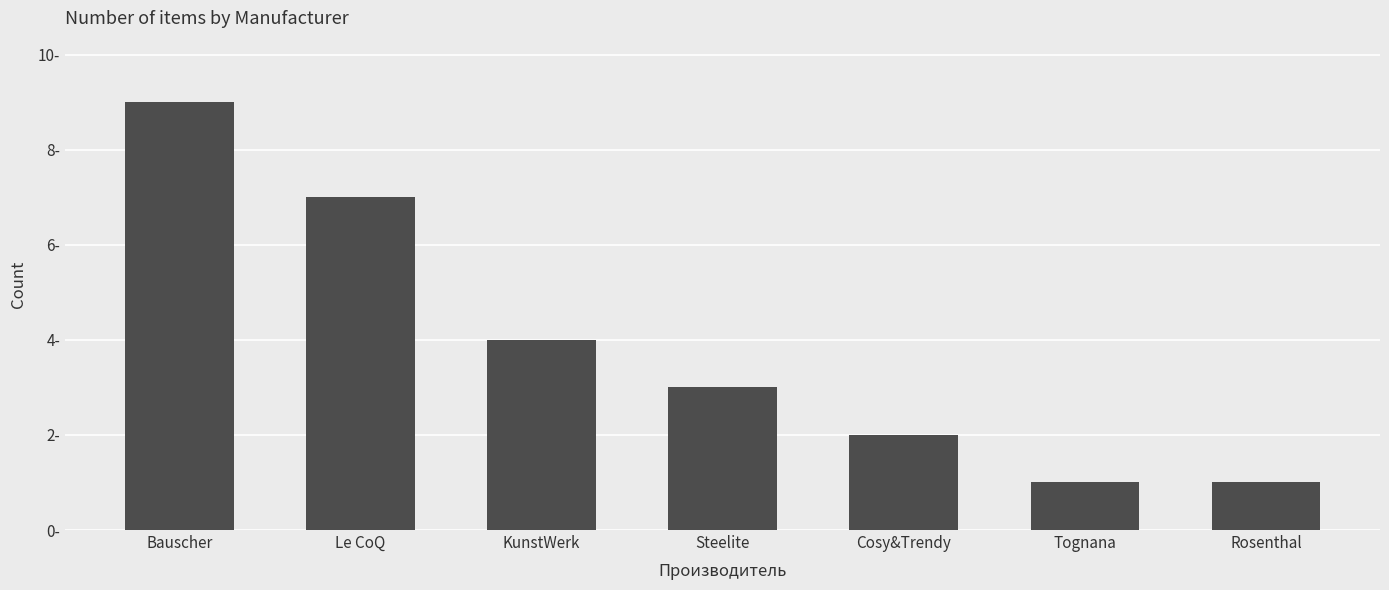

List the labels in order of value, largest first.

Bauscher, Le CoQ, KunstWerk, Steelite, Cosy&Trendy, Tognana, Rosenthal